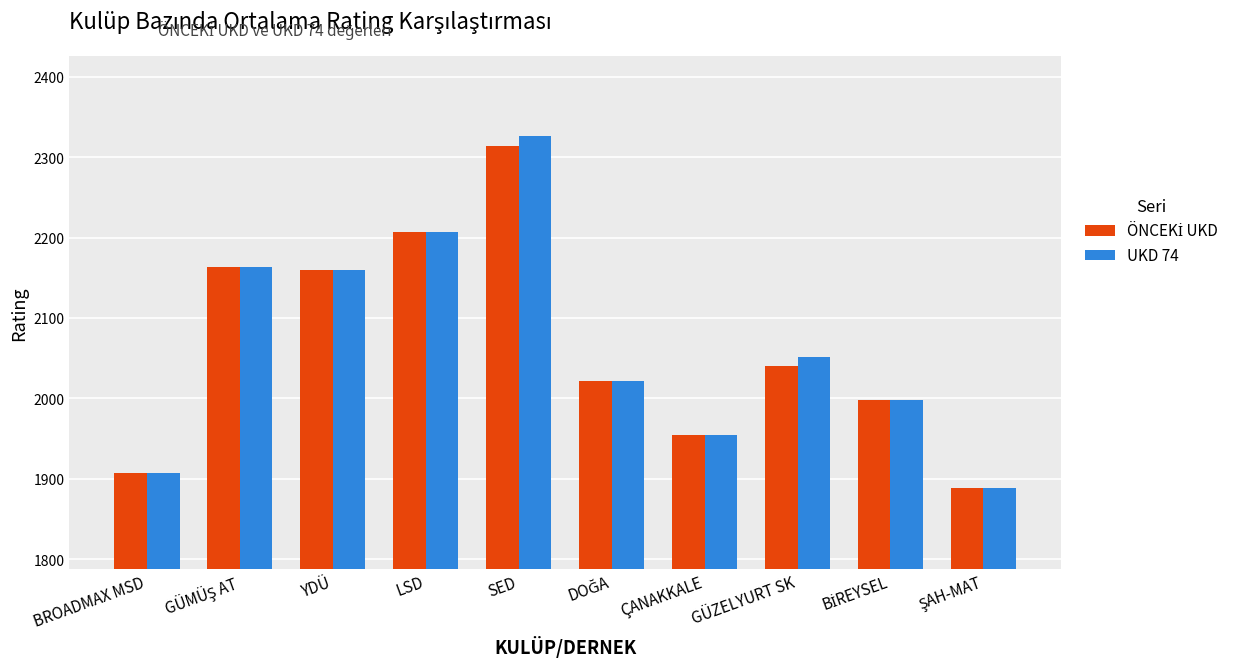

The value of UKD 74 at GÜZELYURT SK is 924. True or false?

False